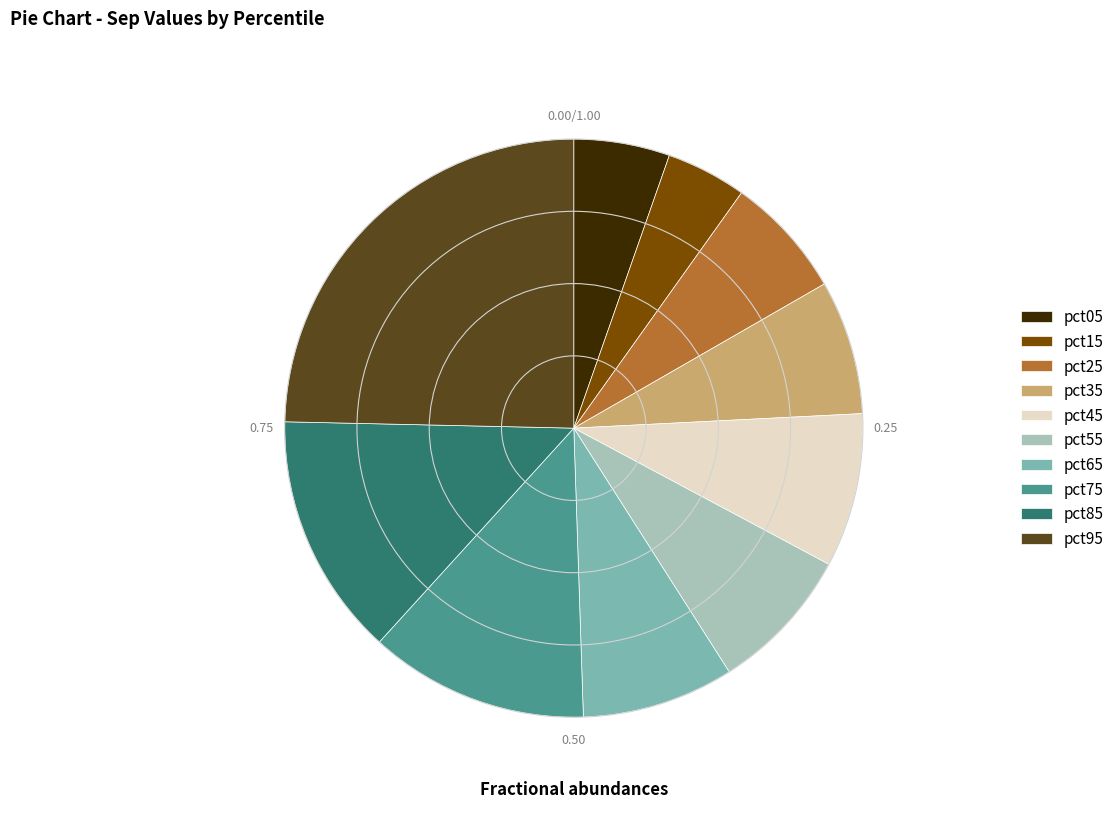

Between pct75 and pct55, which is larger?

pct75